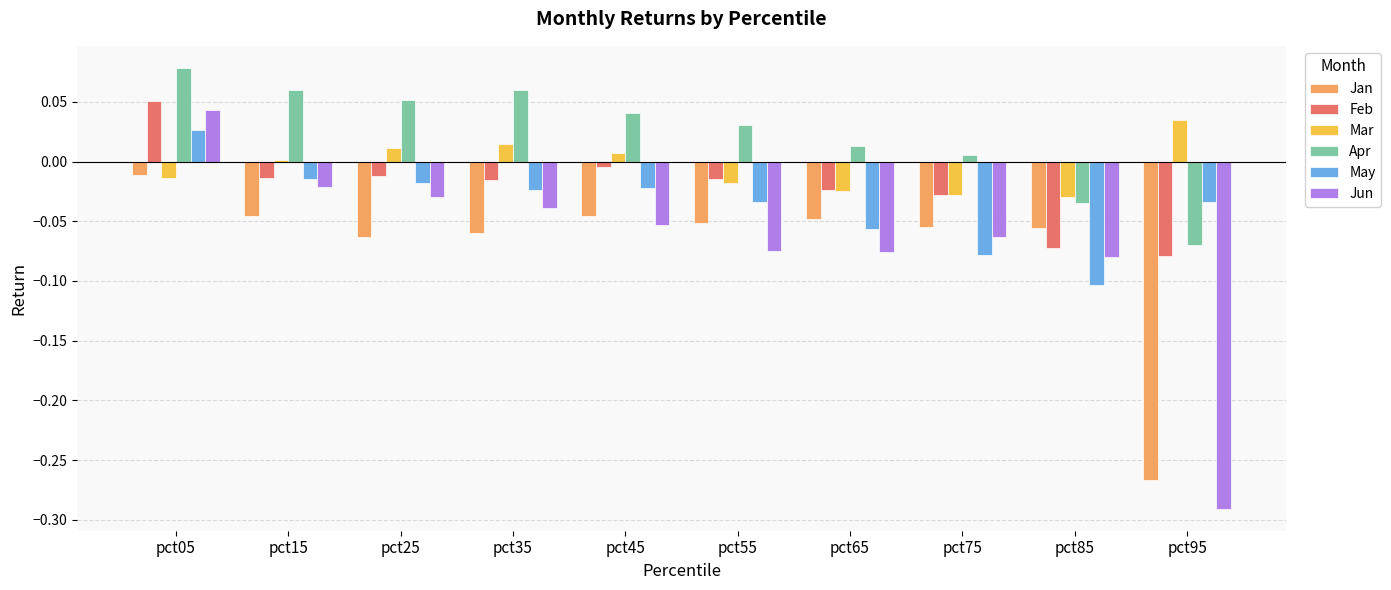

How many values in the Jun series exceed 0?

1